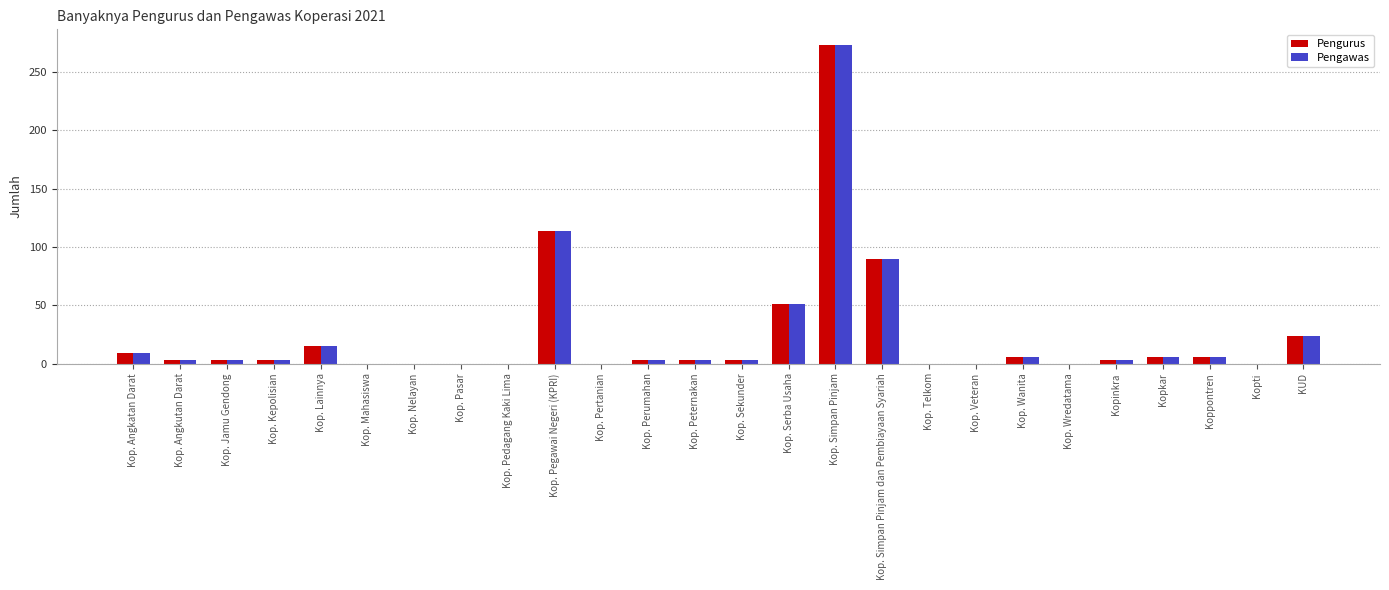

The value of Pengawas at Kop. Serba Usaha is 14. True or false?

False